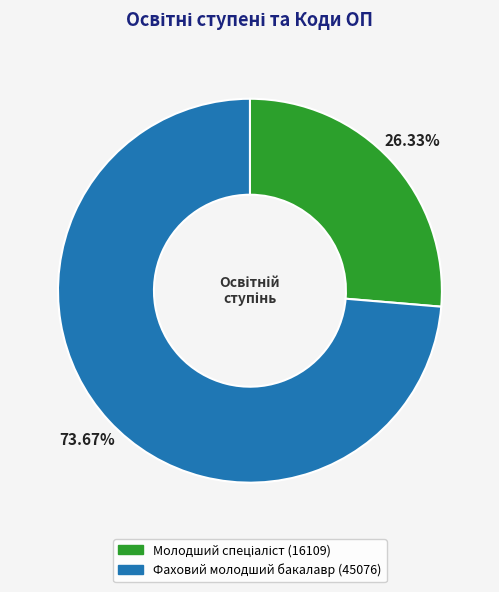

Which slice is the largest?

Фаховий молодший бакалавр